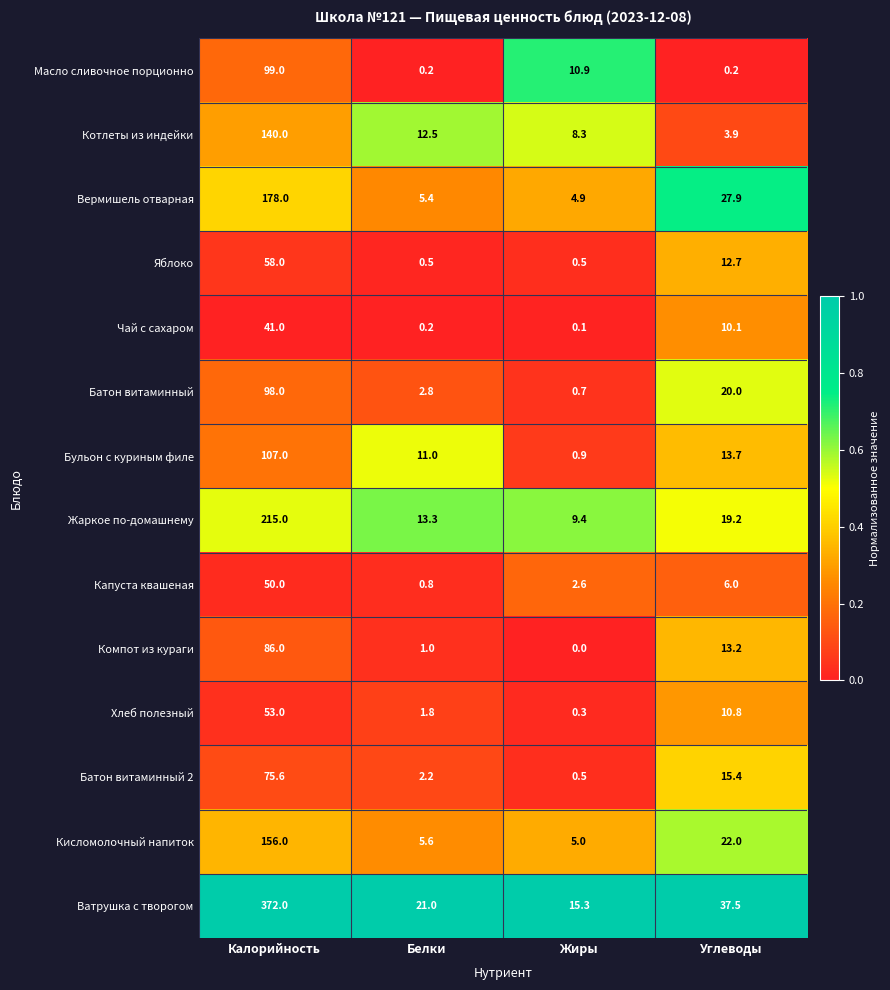

Read the Бульон с куриным филе value at Углеводы.

13.7